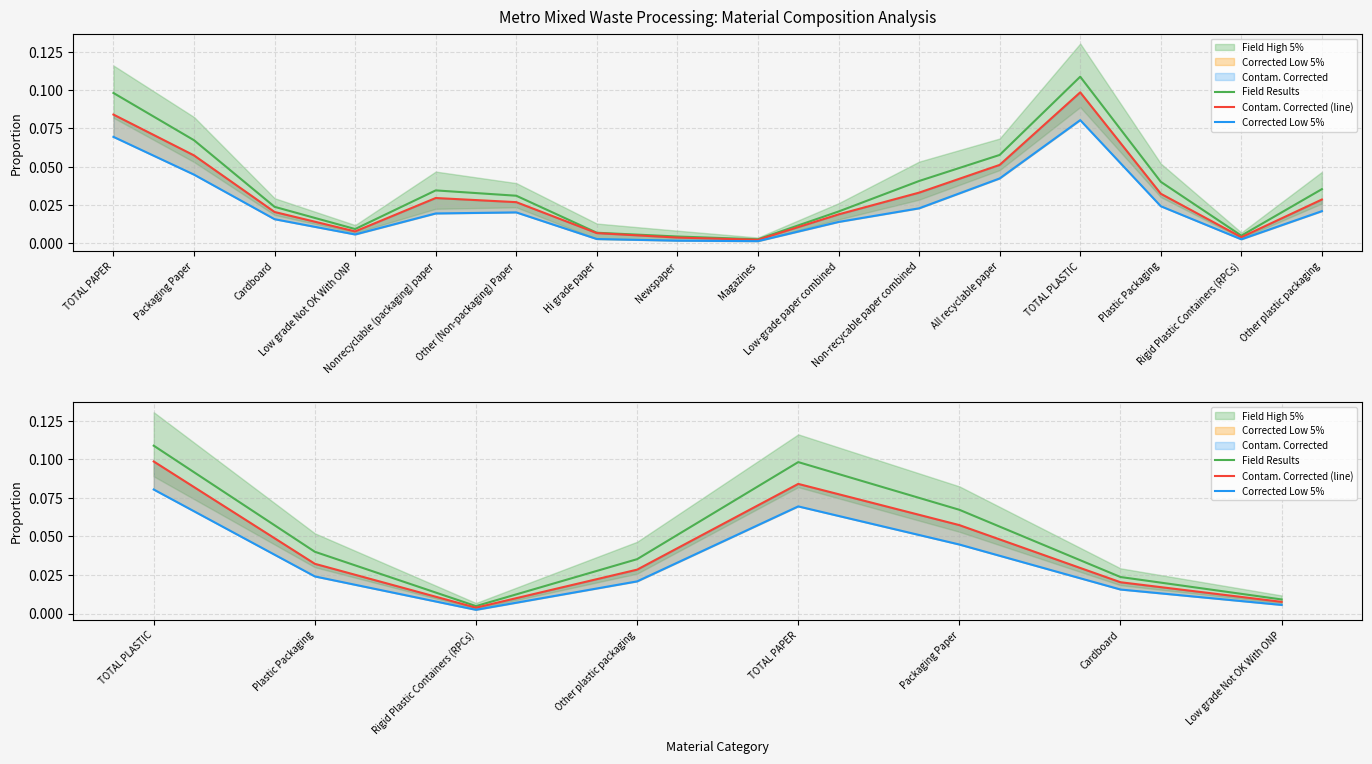

Does the chart have visible grid lines?

Yes